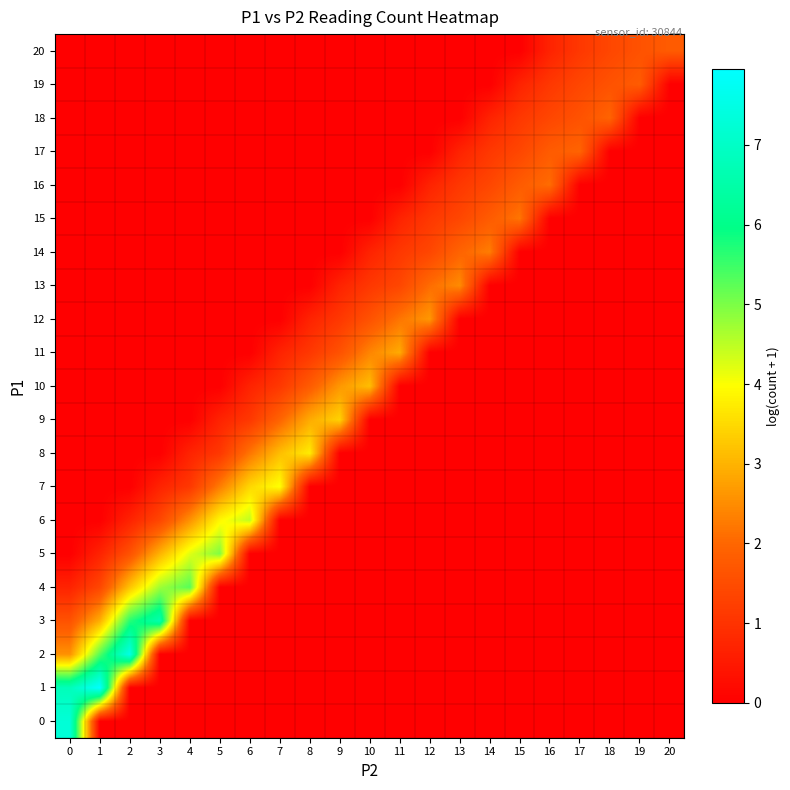

How many series are shown in this chart?

21